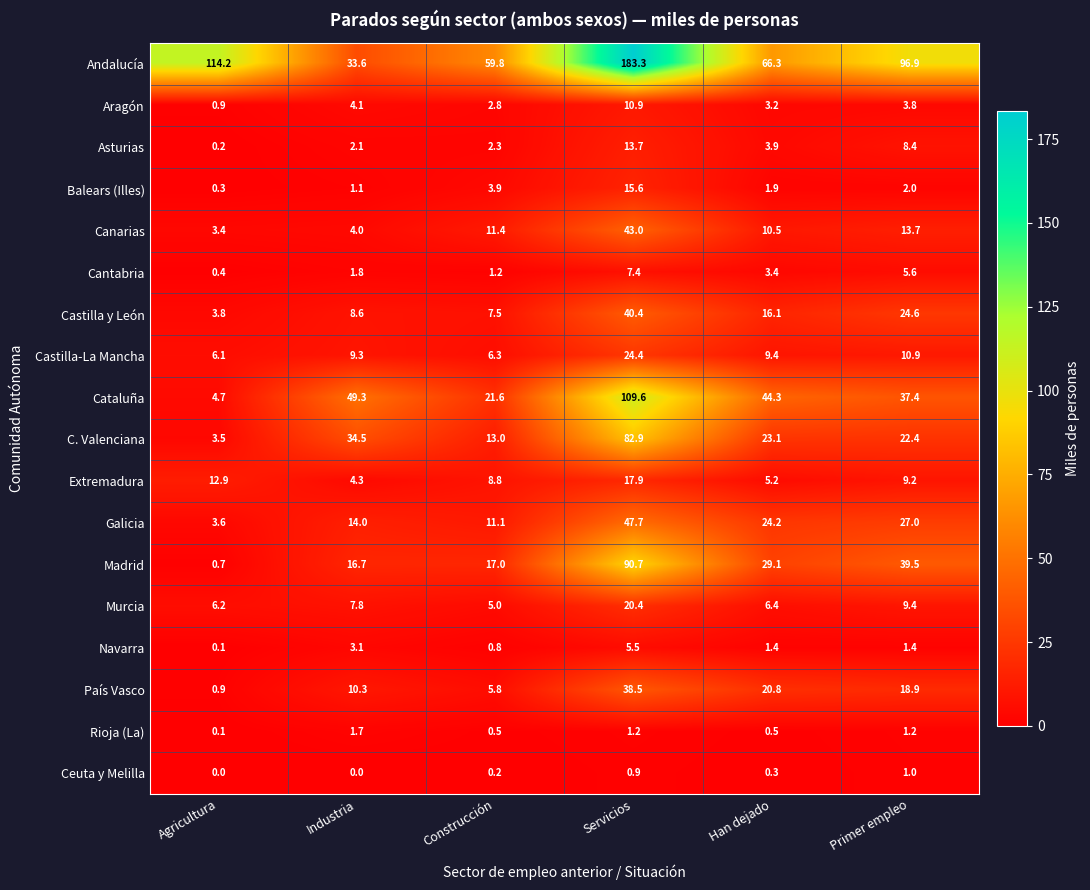

At which label does Andalucía reach its minimum?

Industria